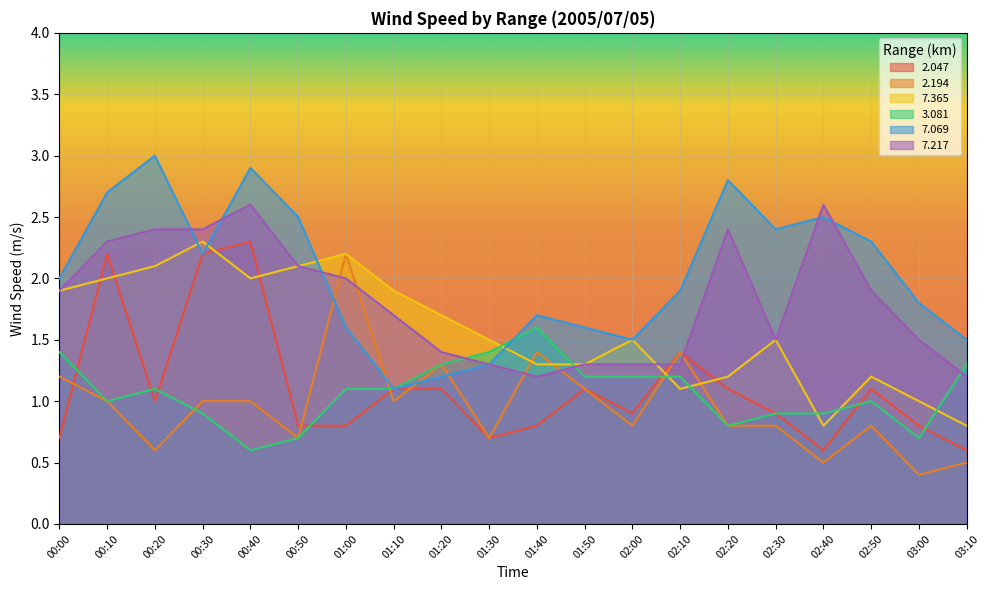

After their last crossing, which series has the higher values:   7.365 or   7.217?

  7.217